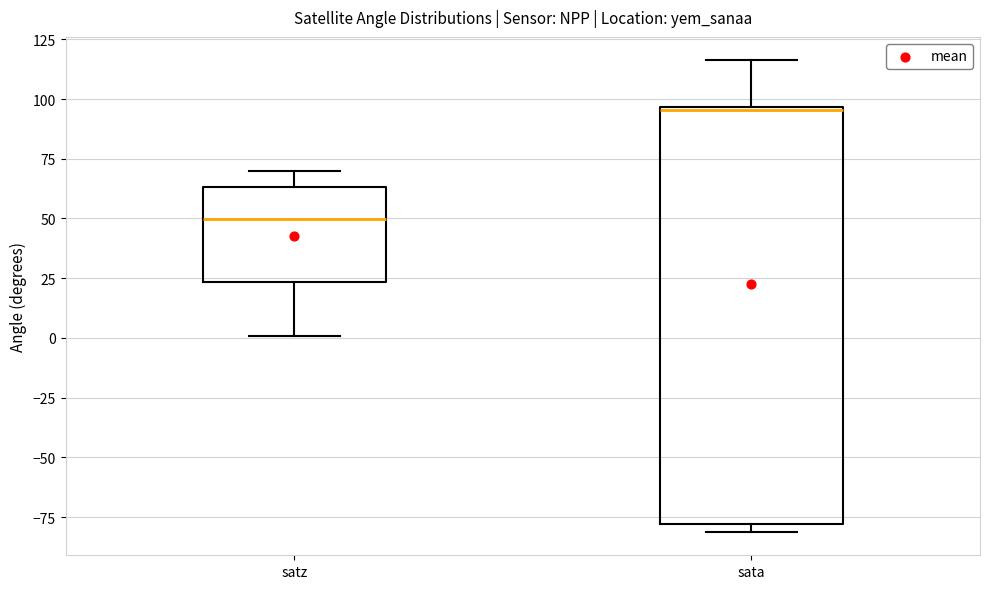

Reading left to right, read every box against the y-axis: the position of its median line, the range the box covers, and the ends of its whiskers. The values are not printed on the chart, so give them approximately, as read against the axis.

satz: median 50, box 25 to 65, whiskers 0 to 70
sata: median 95, box -80 to 95, whiskers -80 (just below the box's lower edge) to 115